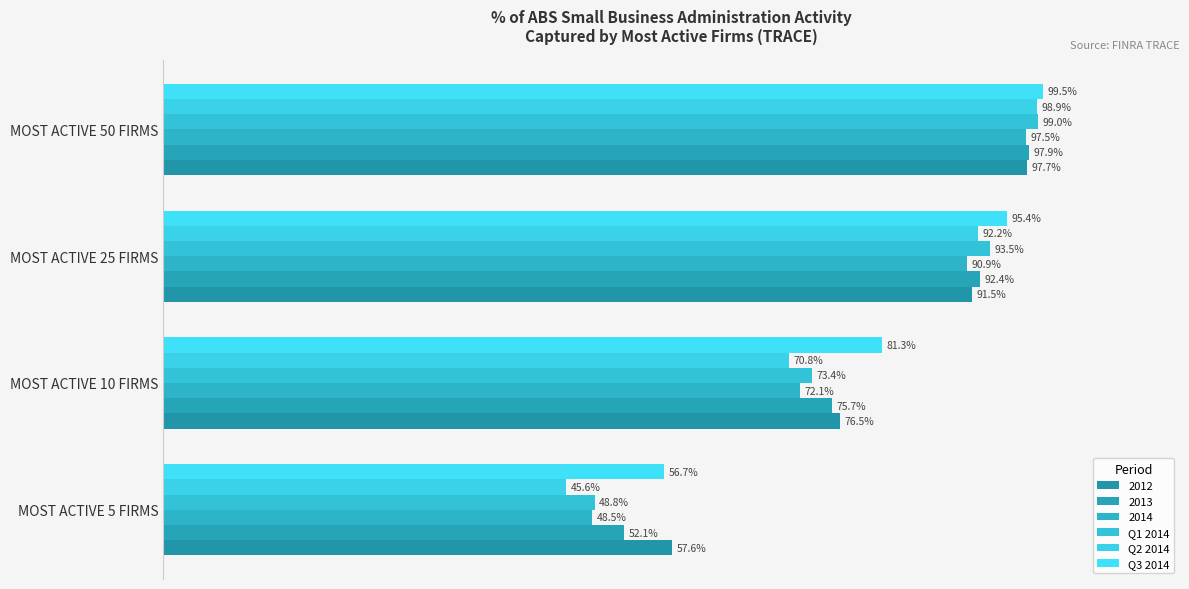

At which category is the sum across all series the highest?

MOST ACTIVE 50 FIRMS